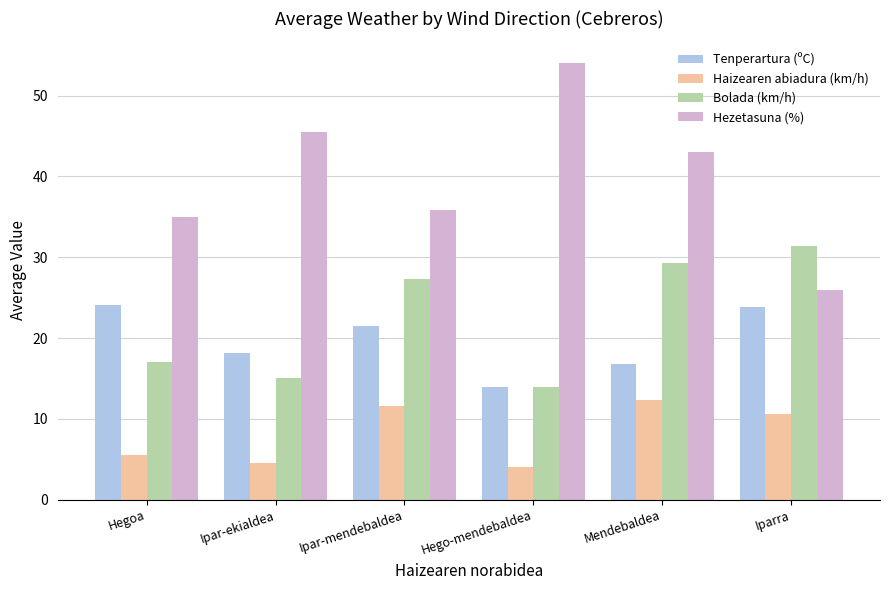

What is the spread (max minus min) of values at Iparra?

20.8